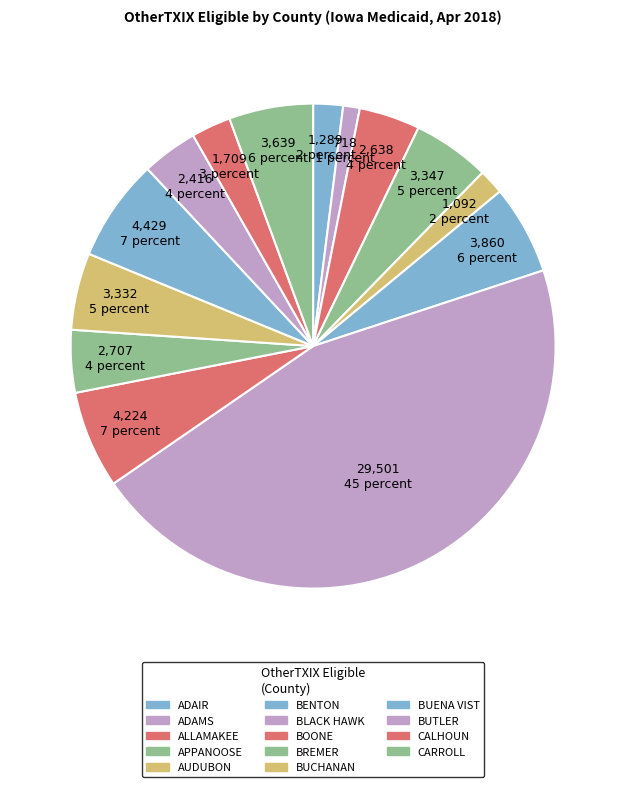

Count the number of slices in the pie.

14